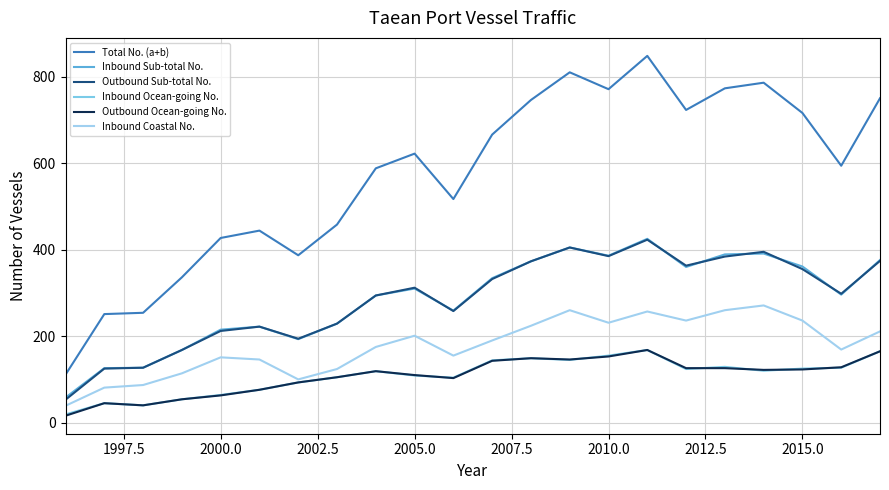

Which series has the widest spread of values?

Total No. (a+b)